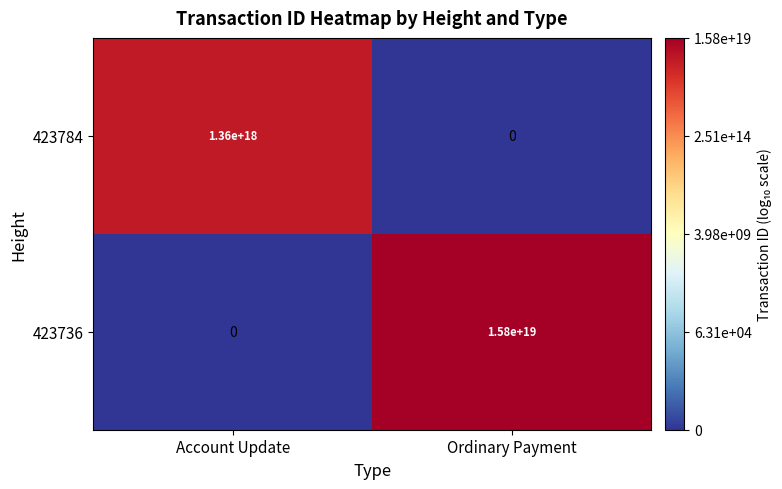

Which series changed the most between Account Update and Ordinary Payment?

423736